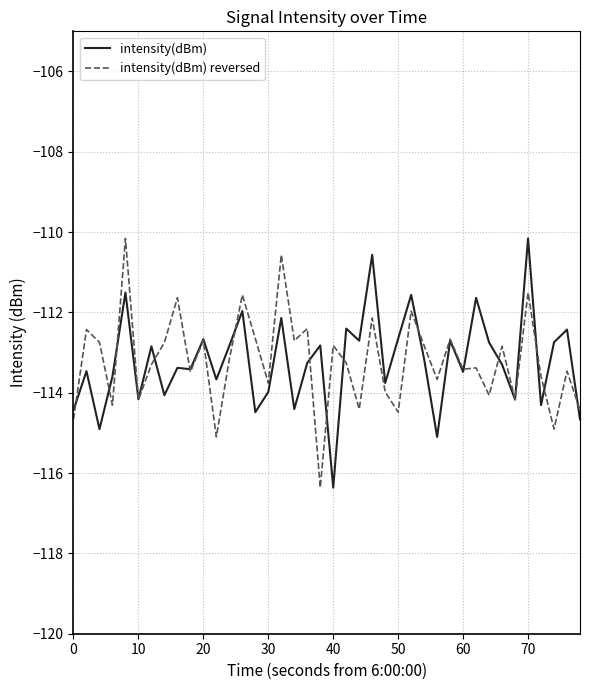

What is the minimum value for intensity(dBm)?

-116.4